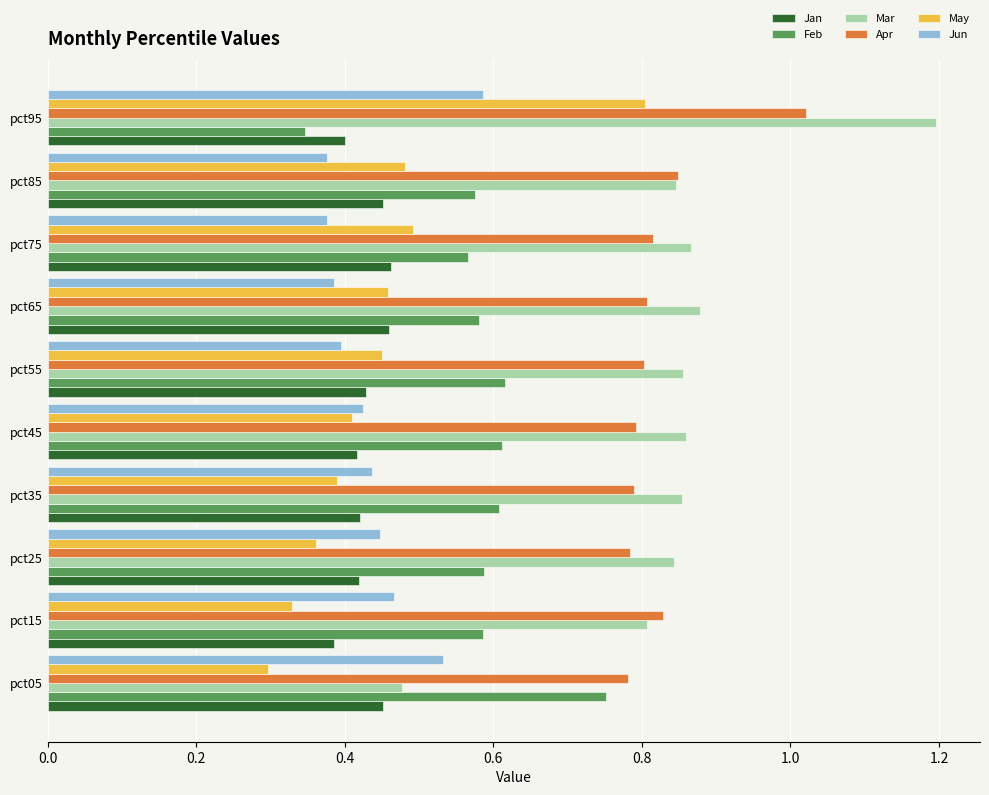

Rank the series by their maximum value, from lowest to highest.

Jan, Jun, Feb, May, Apr, Mar